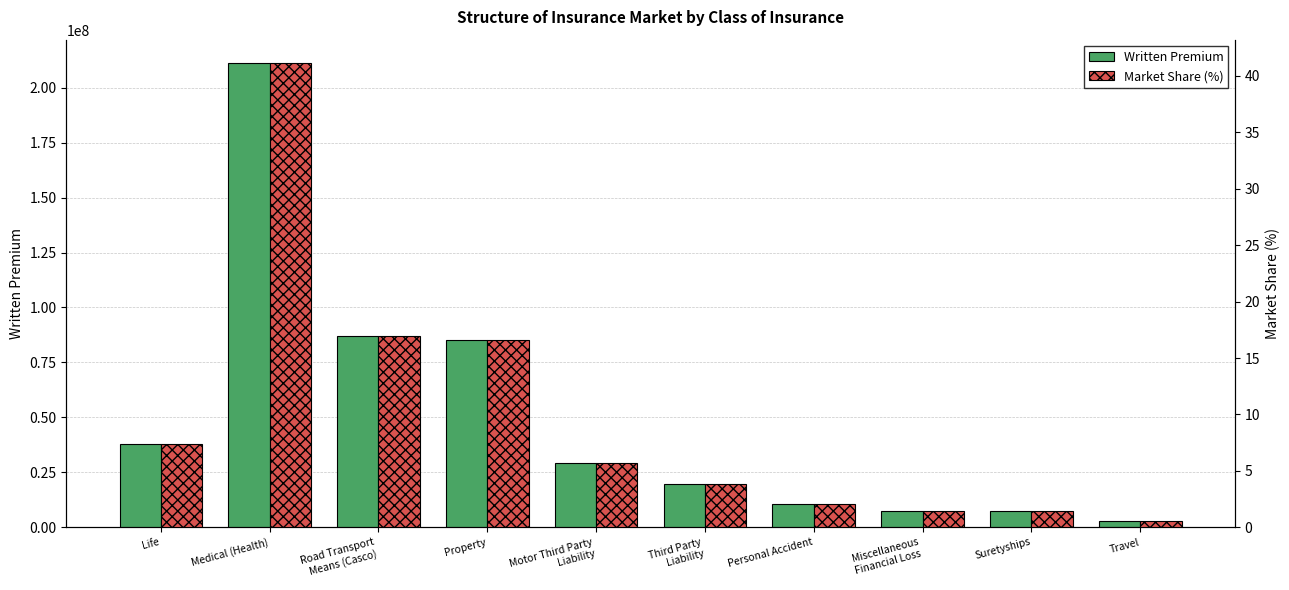

Is the value of Written Premium at Medical (Health) greater than the value of Market Share (%) at Life?

Yes